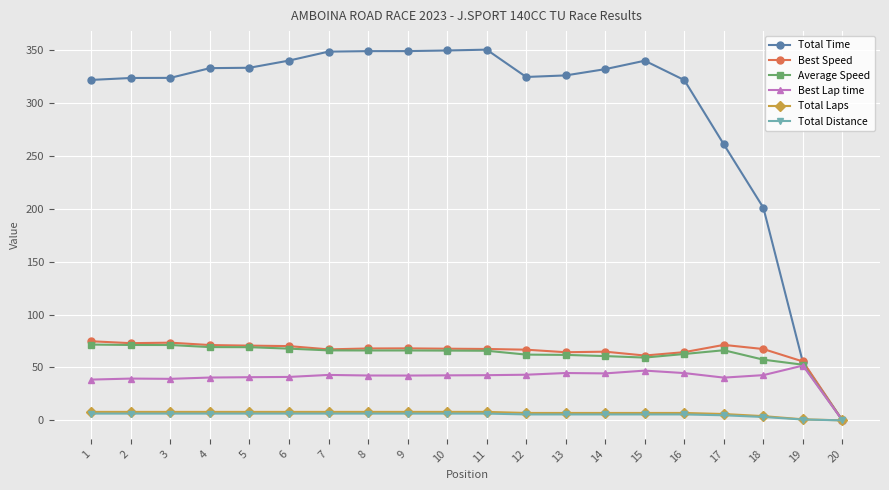

At which label does Total Time reach its minimum?

20